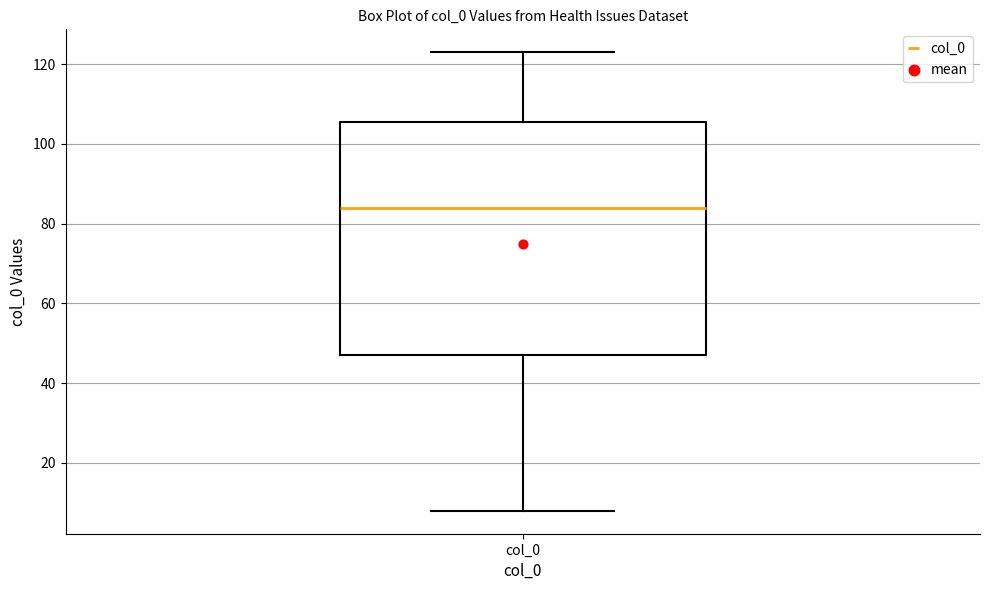

Read this box plot against the y-axis: the position of the median line, the range covered by the box, and the ends of both whiskers. The values are not printed on the chart, so give them approximately, as read against the axis.

median 84, box 48 to 106, whiskers 8 to 124